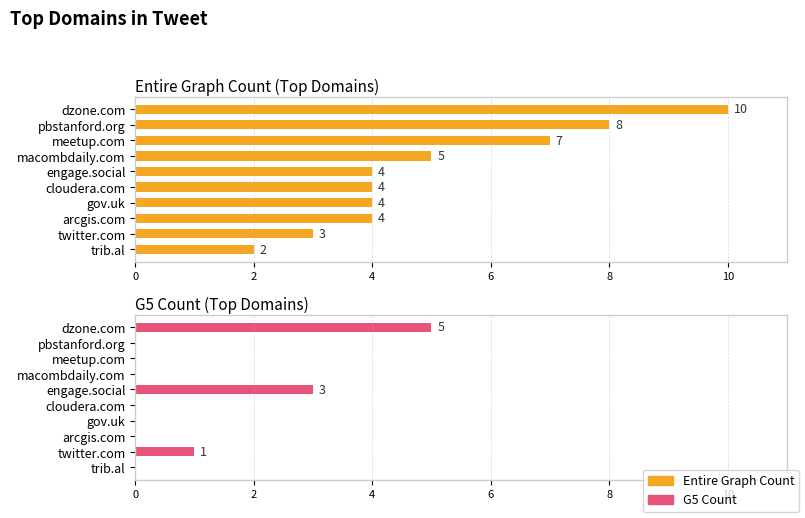

Reading right to left, list all the values displayed in this chart.

Entire Graph Count: 2	3	4	4	4	4	5	7	8	10
G5 Count: 0	1	0	0	0	3	0	0	0	5